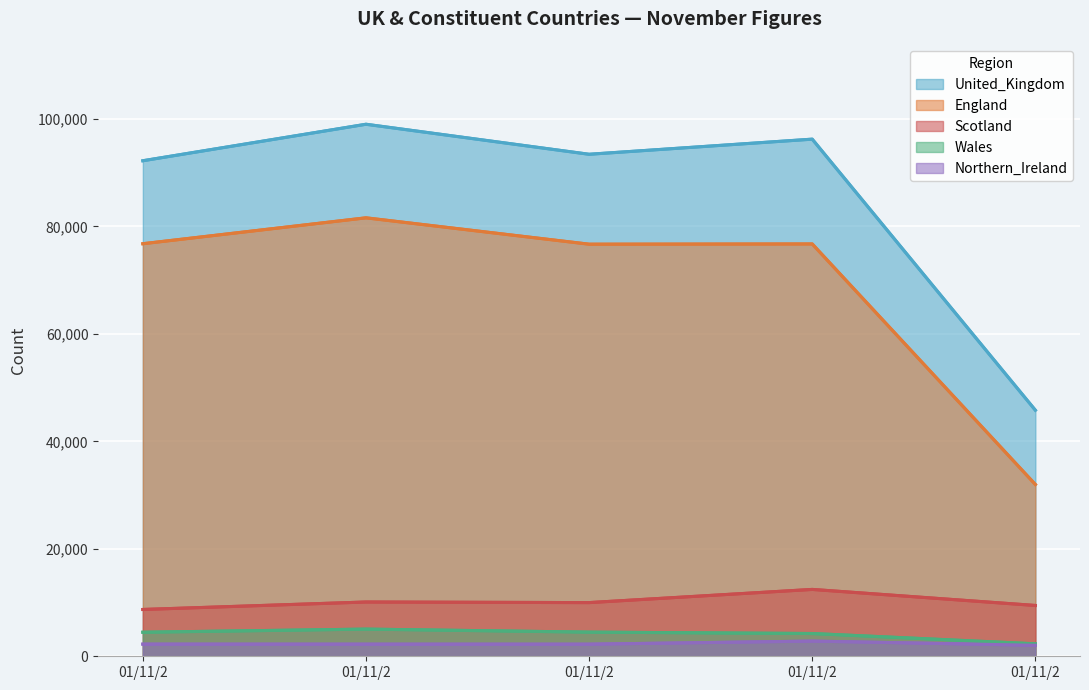

The value of United_Kingdom at 01/11/2 is 96253.7. True or false?

True